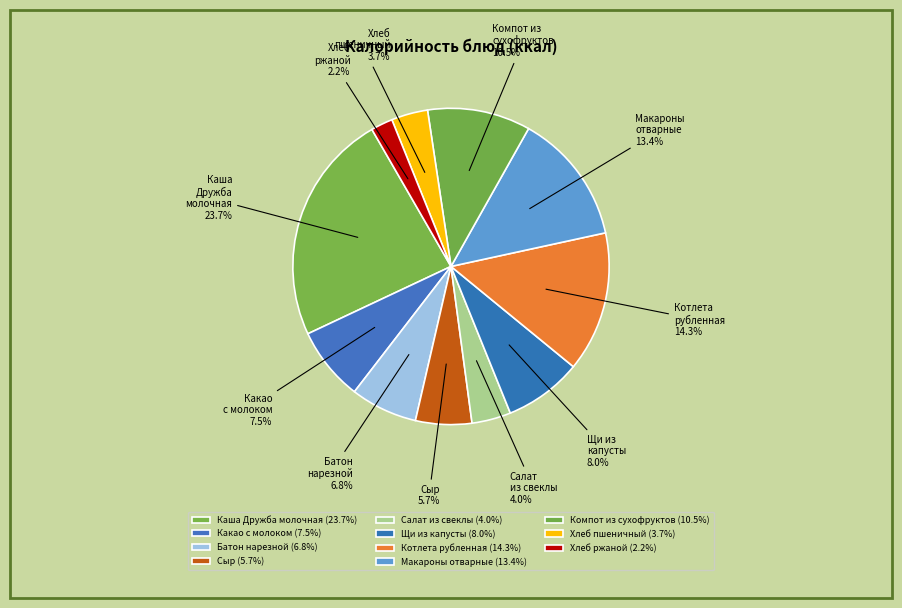

Is it true that Салат из свеклы is 4% of the pie?

True